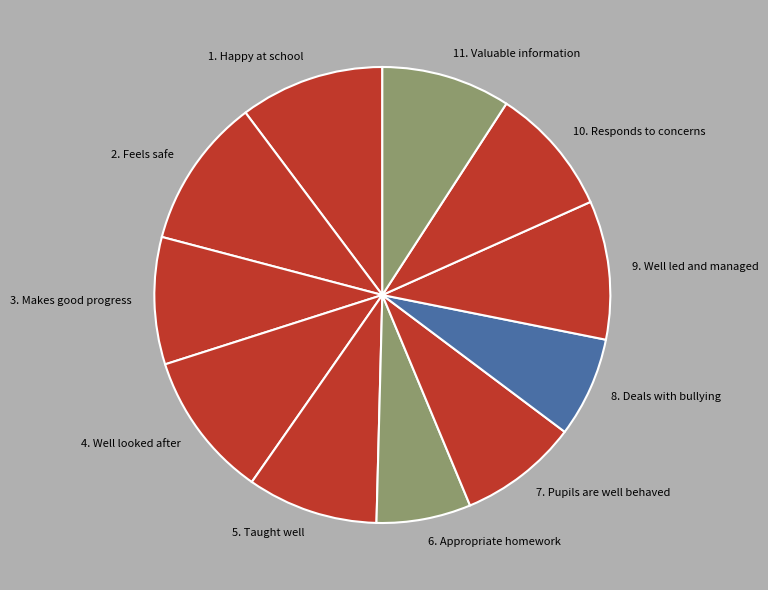

Is it true that 9. Well led and managed is 4% of the pie?

False